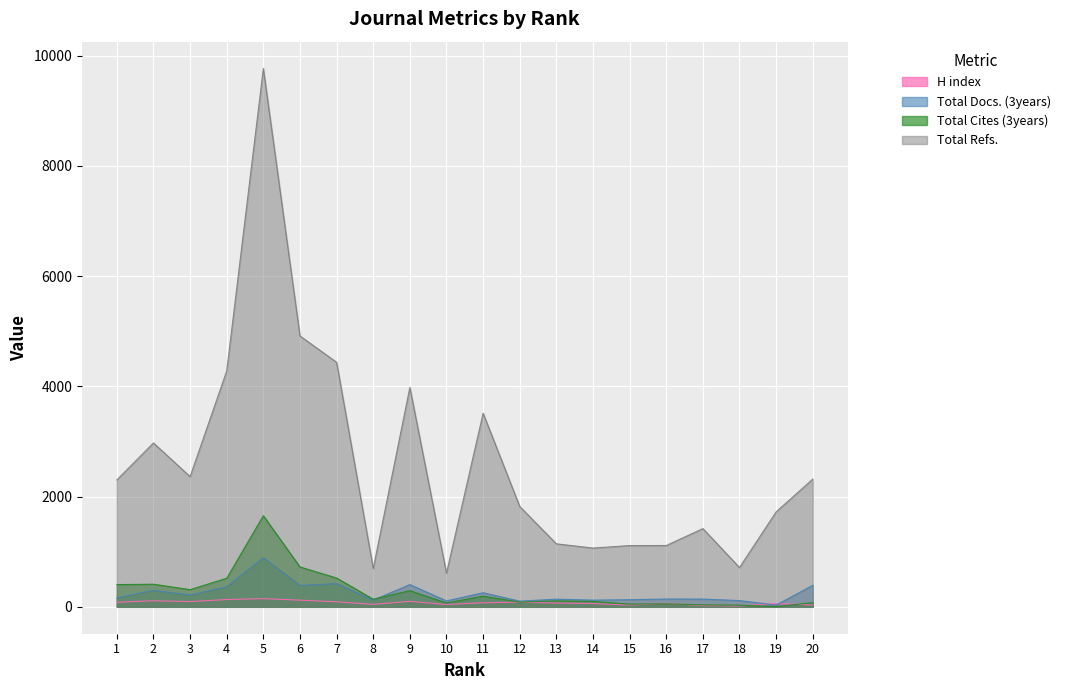

What is the average value of the Total Refs. series?

2613